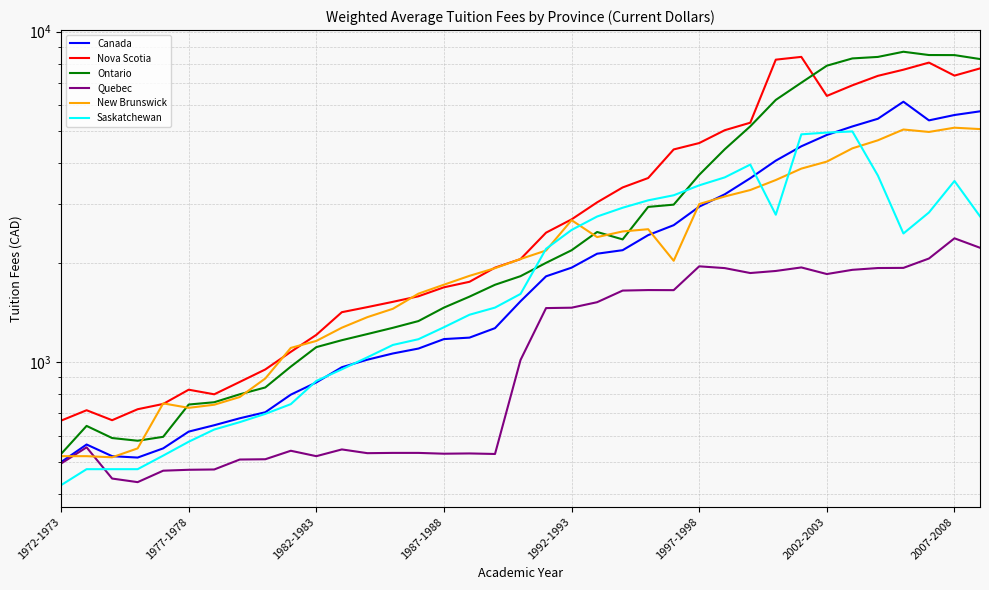

At which label does Canada reach its minimum?

1972-1973